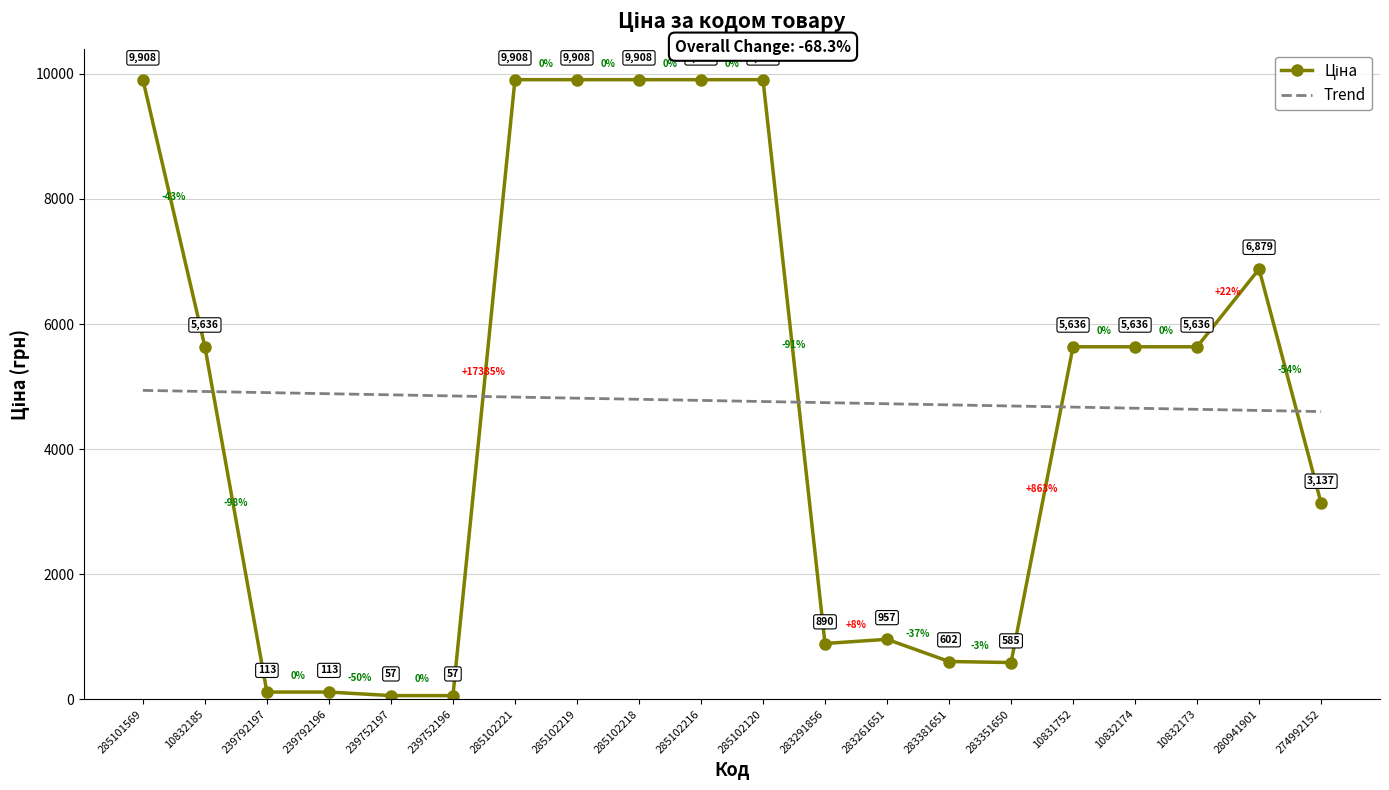

List the labels in order of Trend value, largest first.

285101569, 10832185, 239792197, 239792196, 239752197, 239752196, 285102221, 285102219, 285102218, 285102216, 285102120, 283291856, 283261651, 283381651, 283351650, 10831752, 10832174, 10832173, 280941901, 274992152